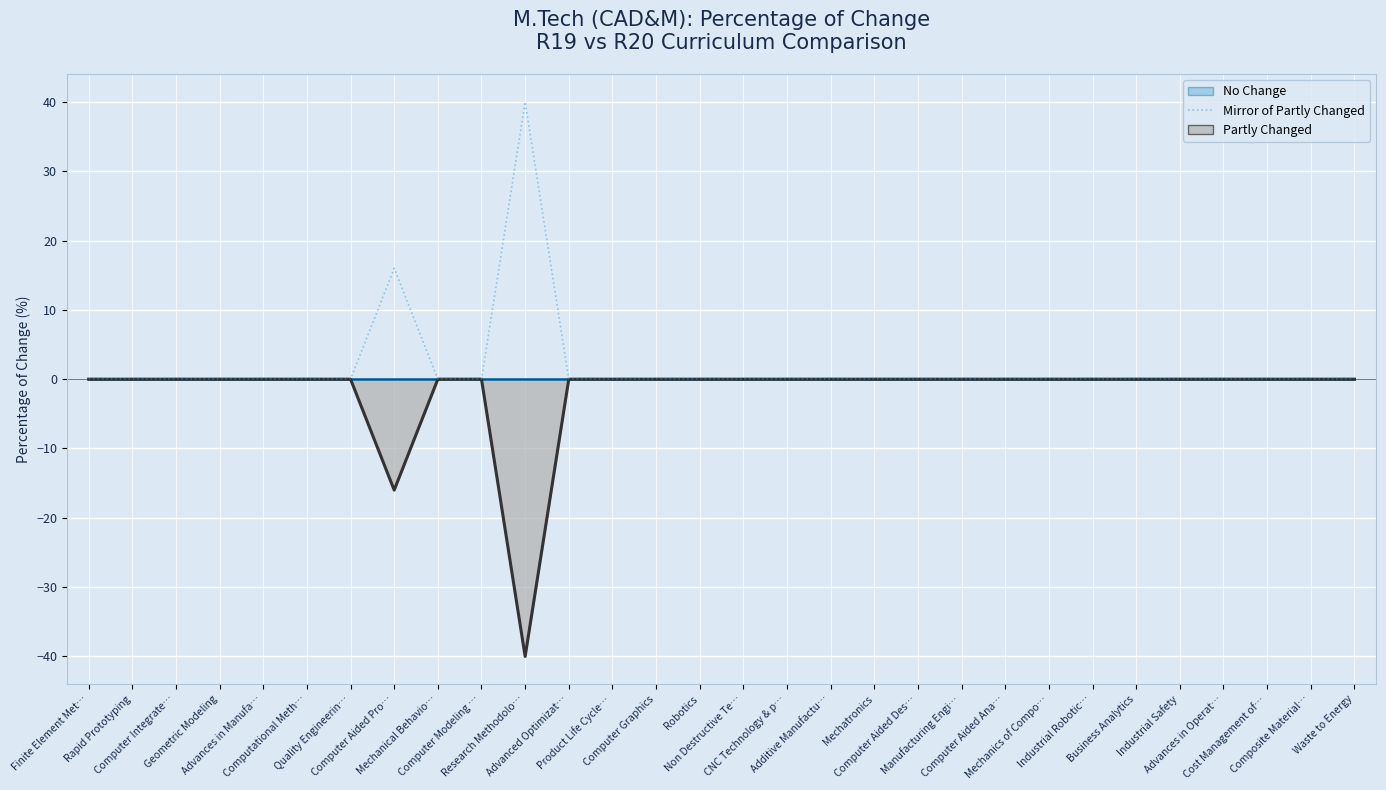

True or false: Mirror of Partly Changed and Partly Changed line intersect in this chart.

False